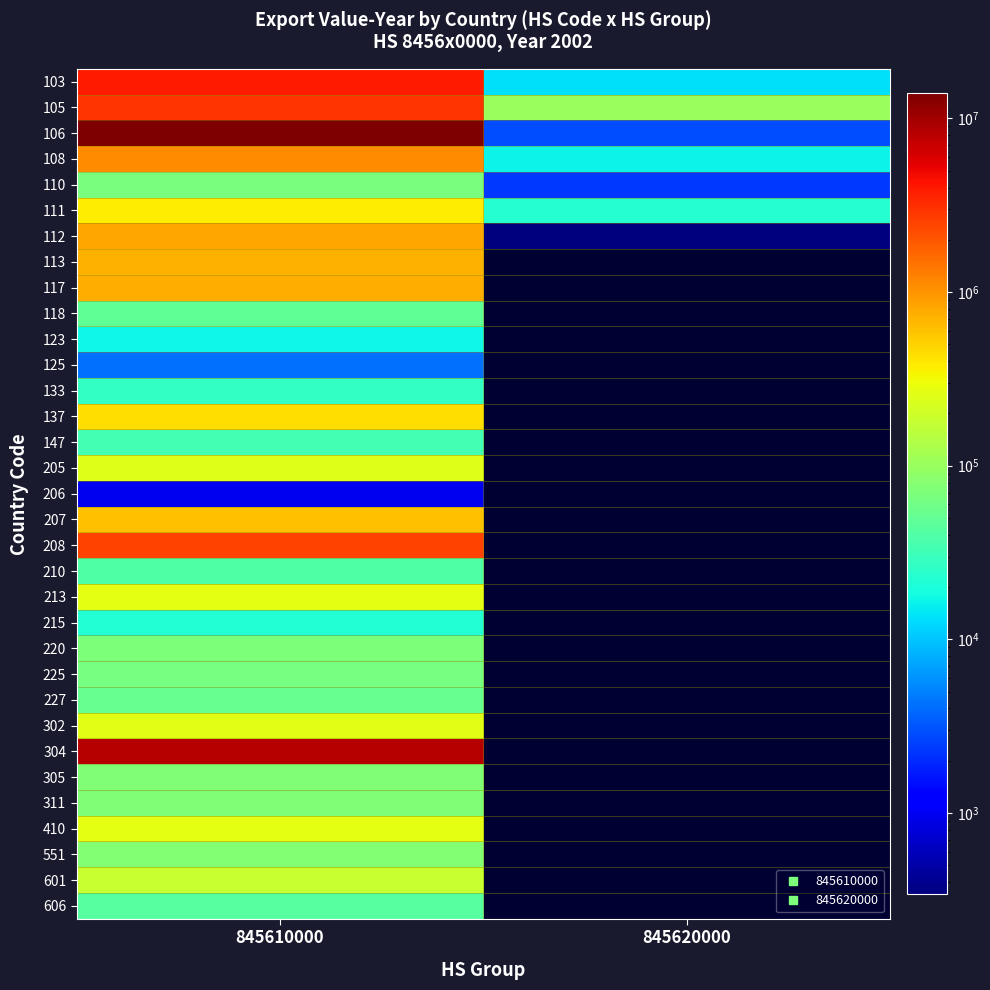

What is the total value across all series at 845610000?

38550274.0